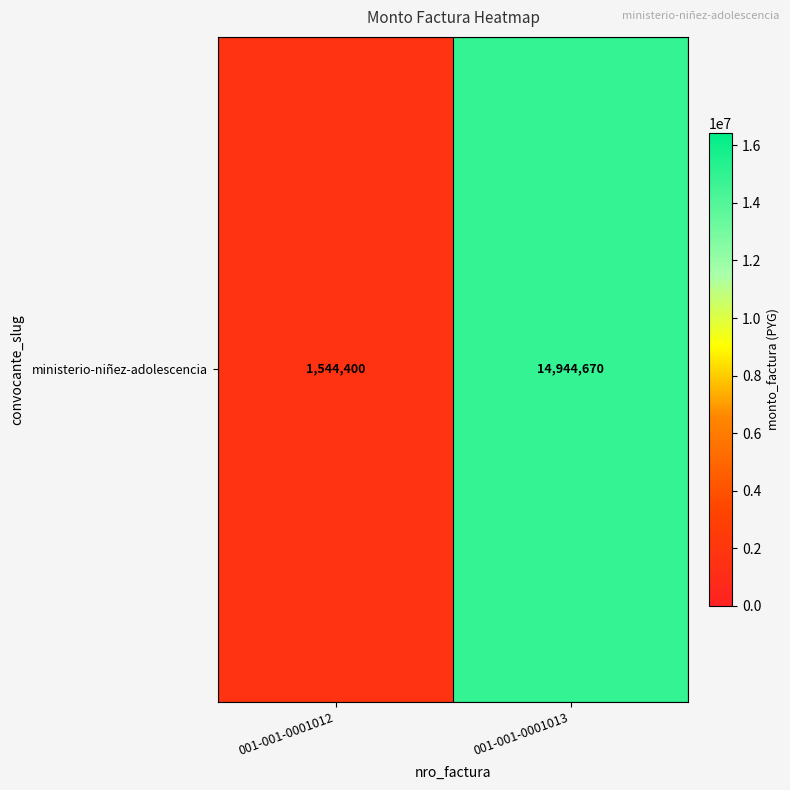

What is the difference between the values at 001-001-0001013 and 001-001-0001012?

13400270